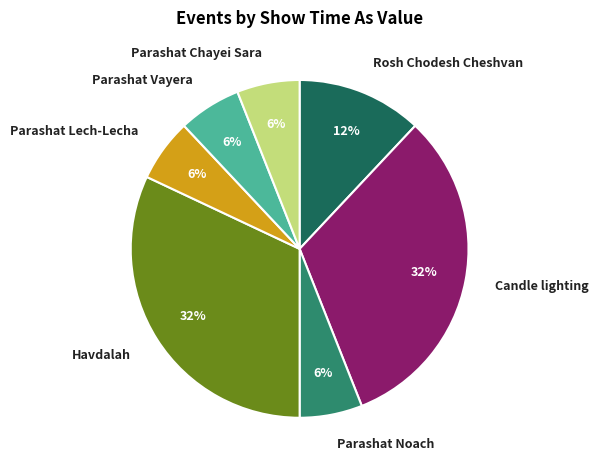

Combined, do Parashat Vayera and Candle lighting account for over 50%?

No